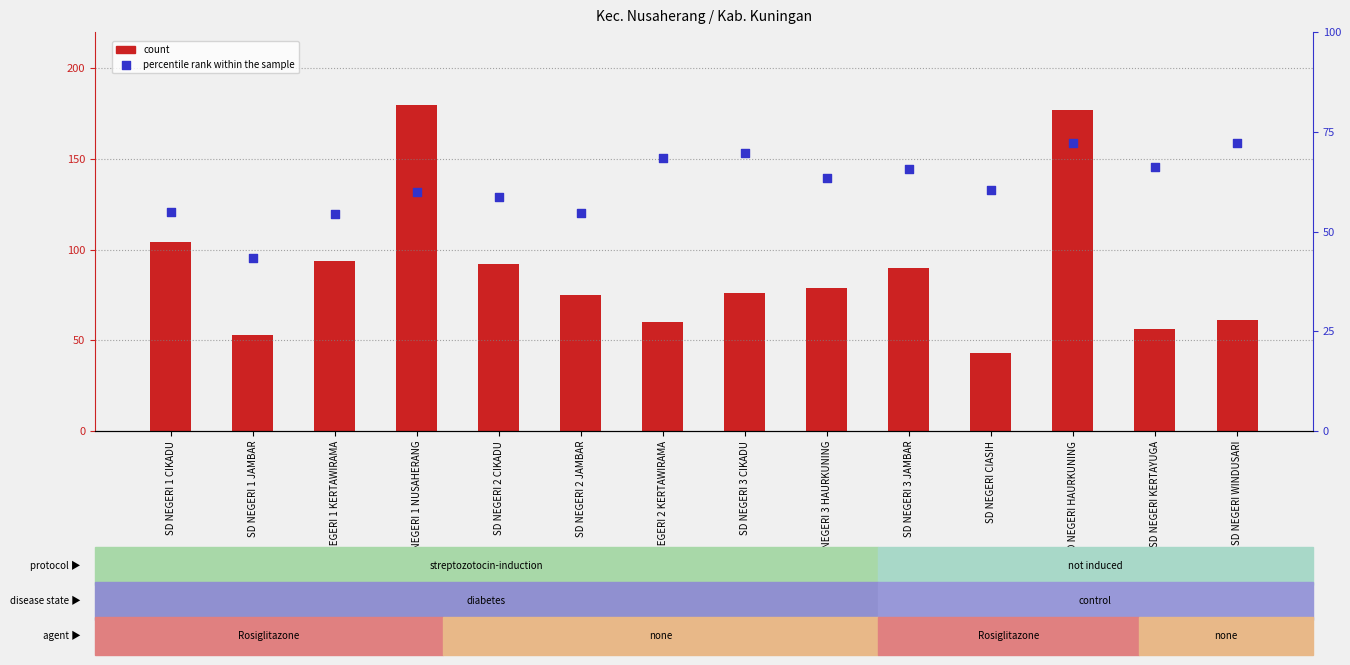

Which series has the widest spread of Y values?

count